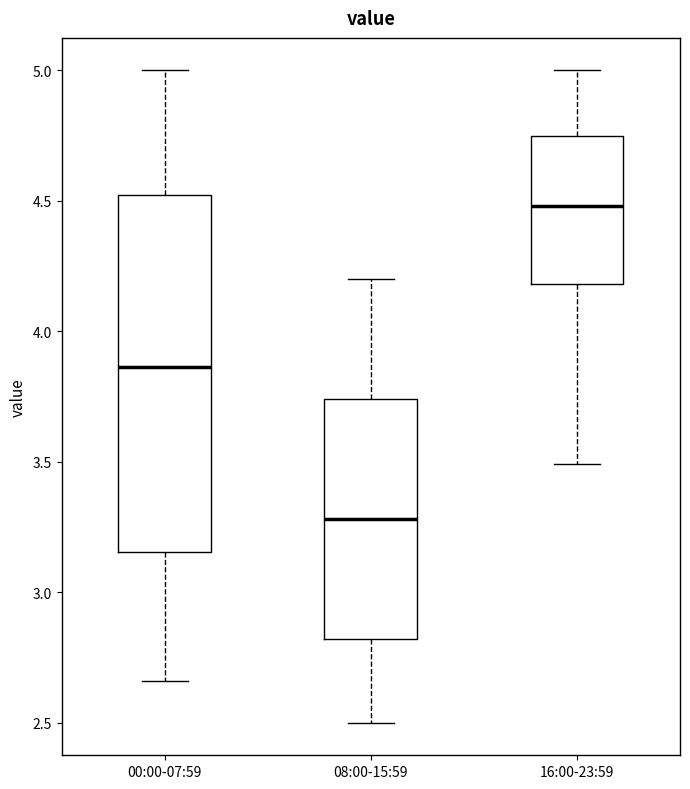

Which box's median line is the highest?

16:00-23:59